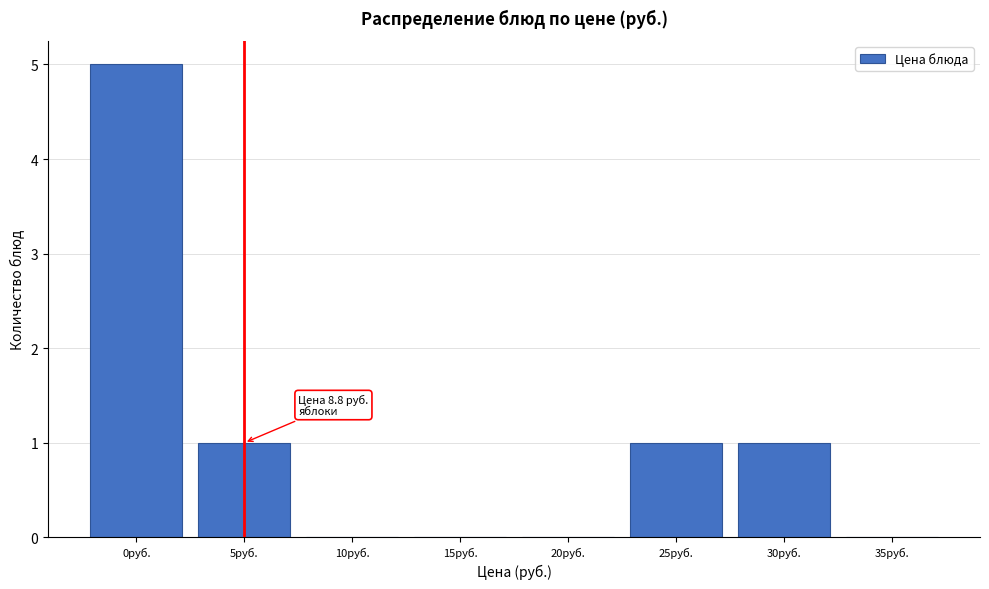

Reading left to right, what are all the values shown in this chart?

0руб.=5	5руб.=1	10руб.=0	15руб.=0	20руб.=0	25руб.=1	30руб.=1	35руб.=0